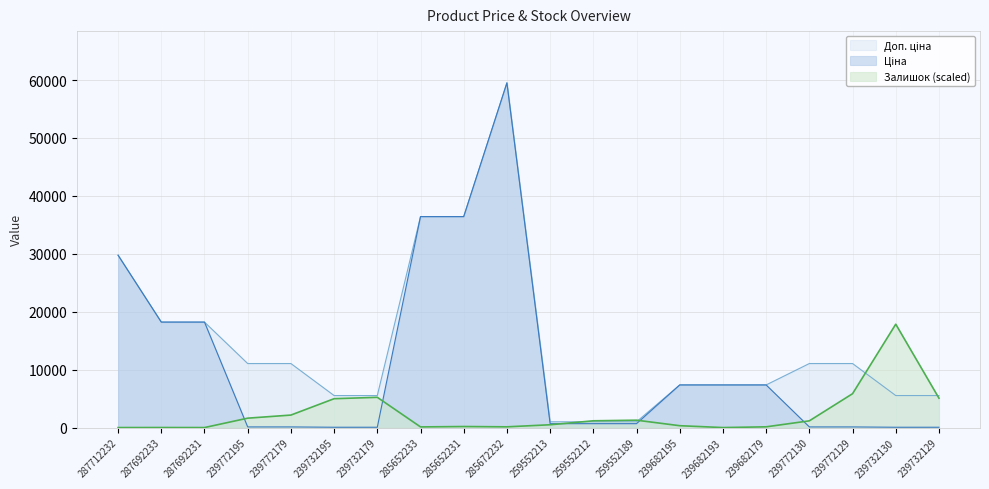

Reading left to right, transcribe all the data shown in this chart.

Ціна: 29761.5	18212.0	18212.0	110.5	110.5	55.3	55.3	36424.0	36424.0	59523.0	672.1	672.1	672.1	7360.2	7360.2	7360.2	110.5	110.5	55.3	55.3
Доп. ціна: 29761.5	18212.0	18212.0	11055.0	11055.0	5528.0	5528.0	36424.0	36424.0	59523.0	992.7	992.7	992.7	7360.2	7360.2	7360.2	11055.0	11055.0	5528.0	5528.0
Залишок: 0.0	7.4	0.0	1621.3	2156.8	4983.0	5221.0	111.6	178.5	126.4	483.4	1167.7	1271.8	319.8	0.0	126.4	1160.2	5845.7	17849.5	5072.2